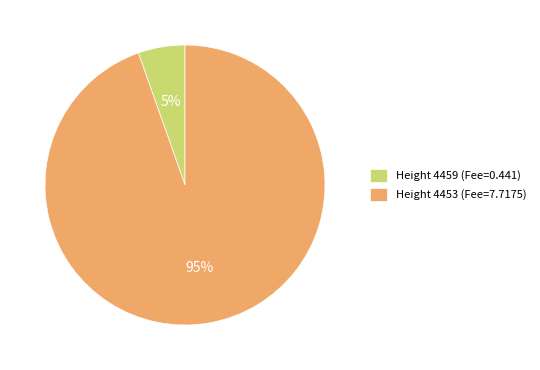

How many slices are in this pie chart?

2